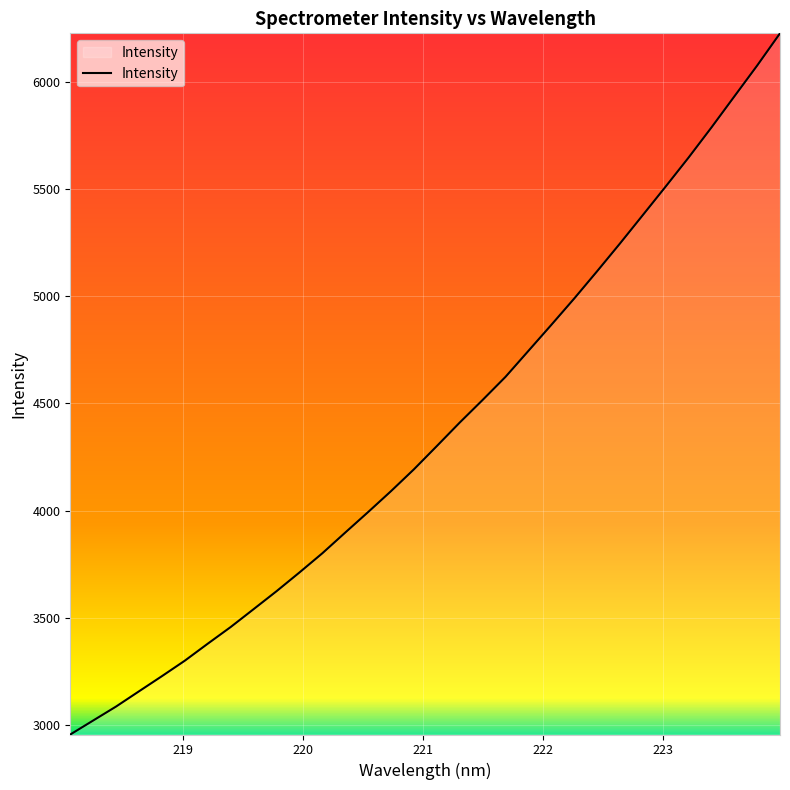

What is the difference between the maximum and minimum values?

3269.8